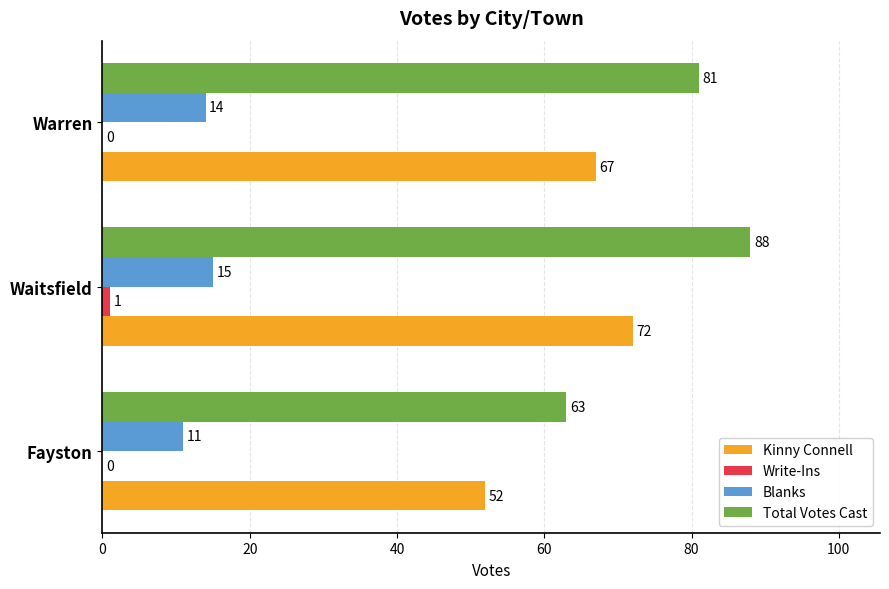

The value of Blanks at Waitsfield is 6. True or false?

False